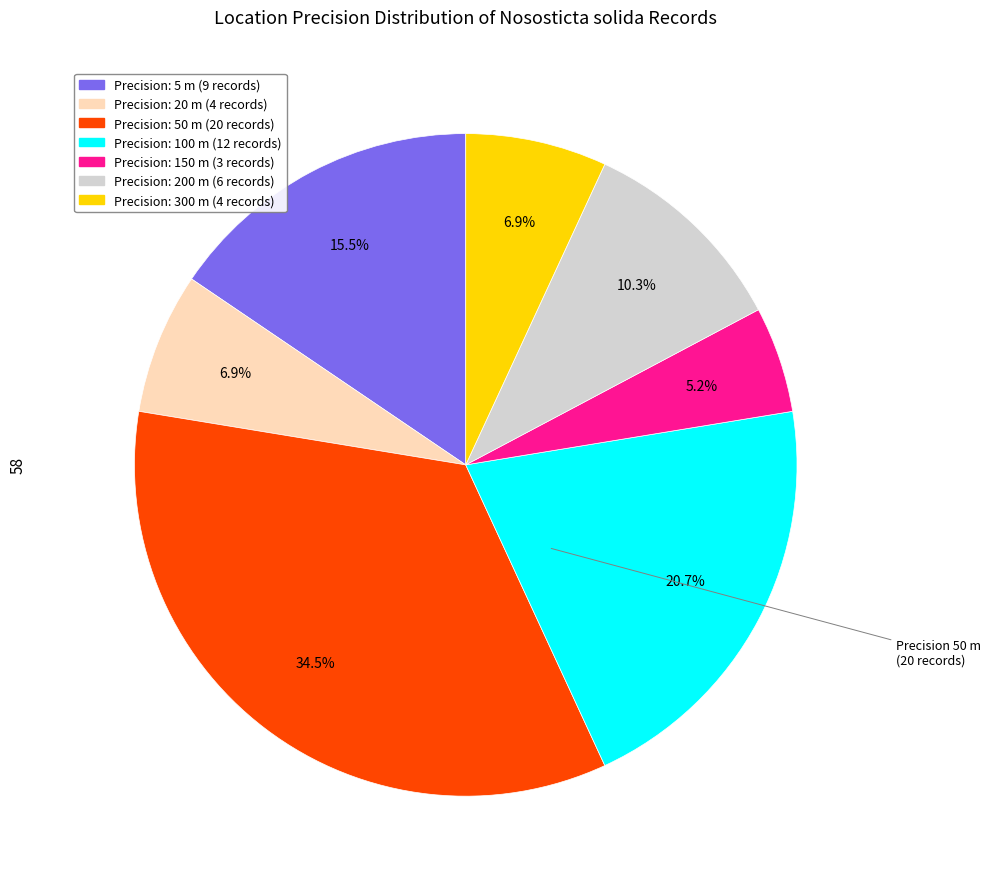

Does any single category account for the majority?

No